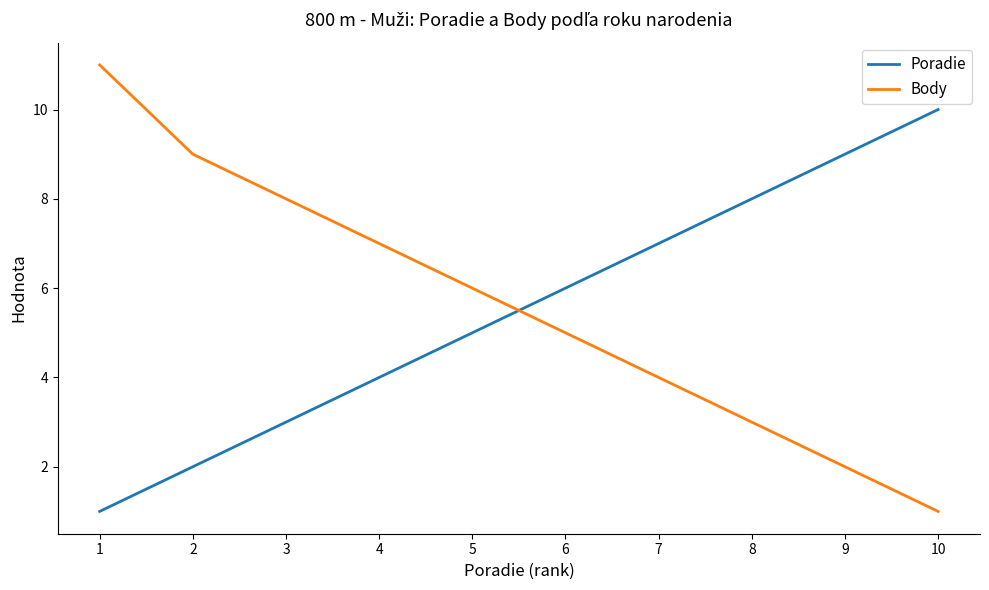

What is the maximum value for Poradie?

10